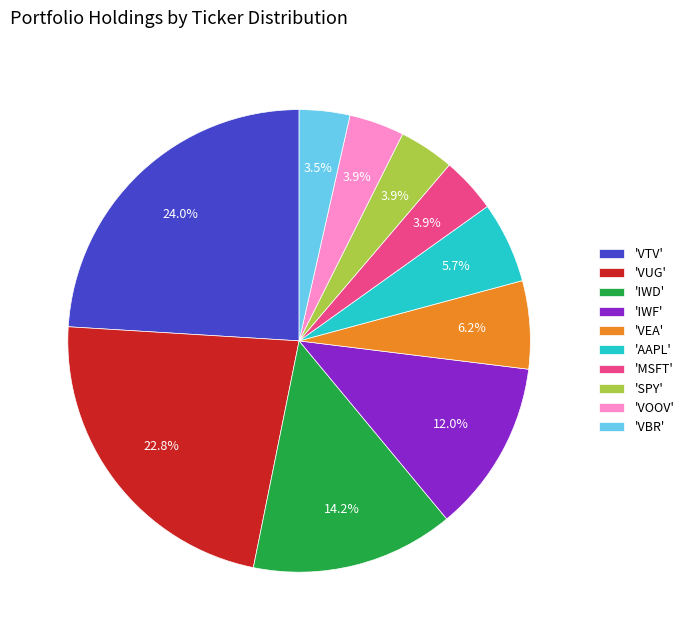

To the nearest percent, what is the average slice percentage?

10%